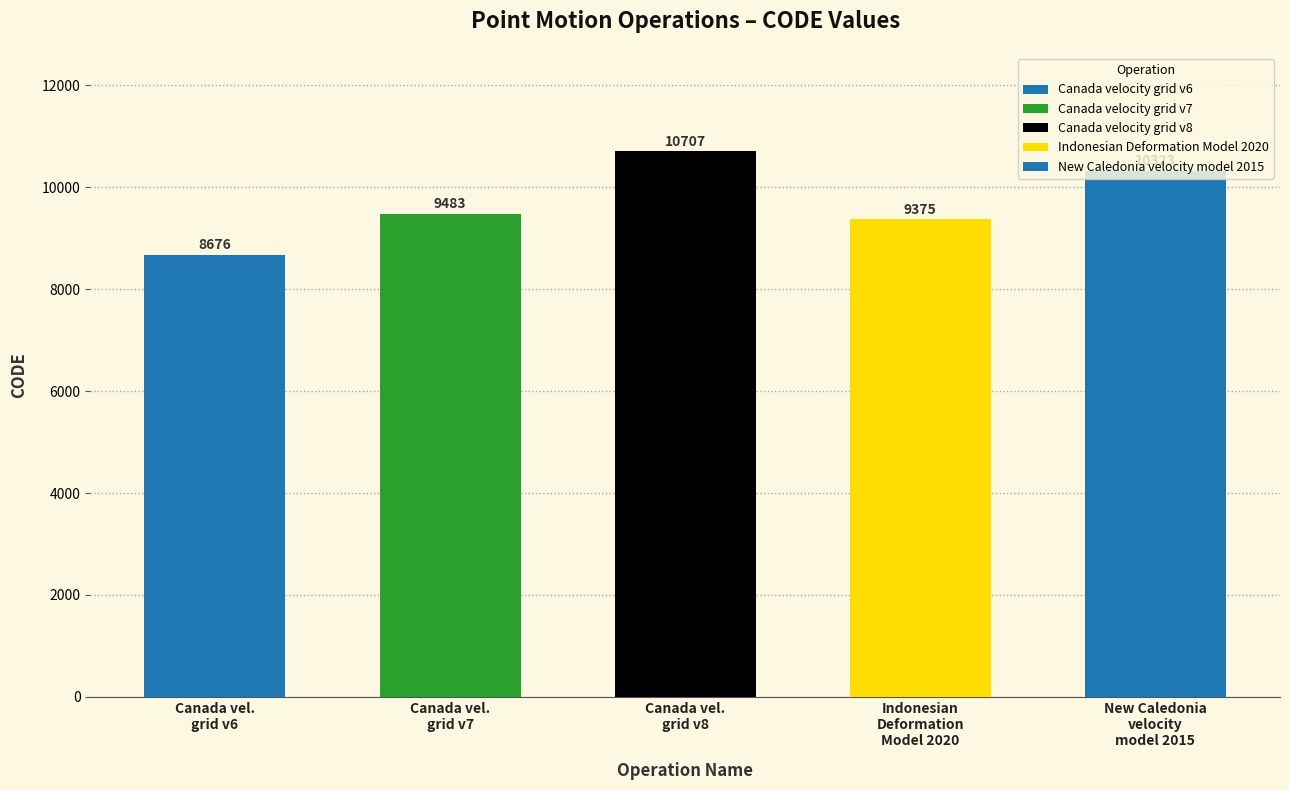

Reading left to right, list all the values displayed in this chart.

February 19, 2025=8676	February 19, 2025=9483	February 19, 2025=10707	August 29, 2020=9375	March 31, 2023=10323